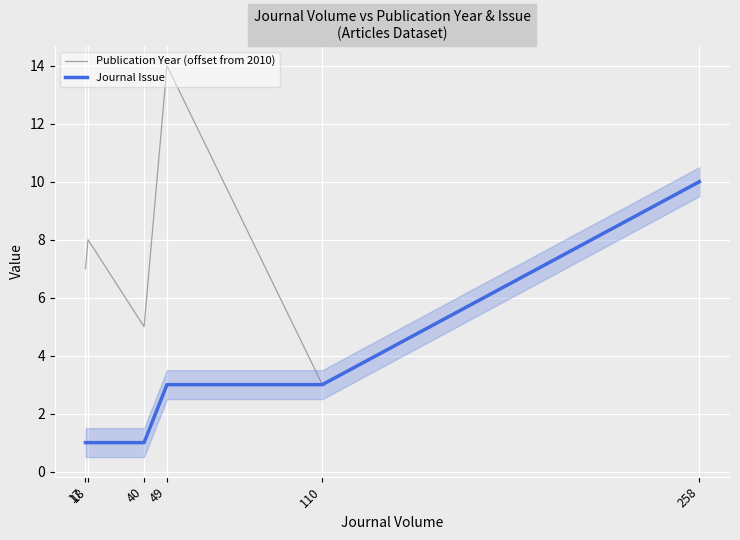

Which series changed the most between 40 and 110?

Publication Year (offset from 2010)